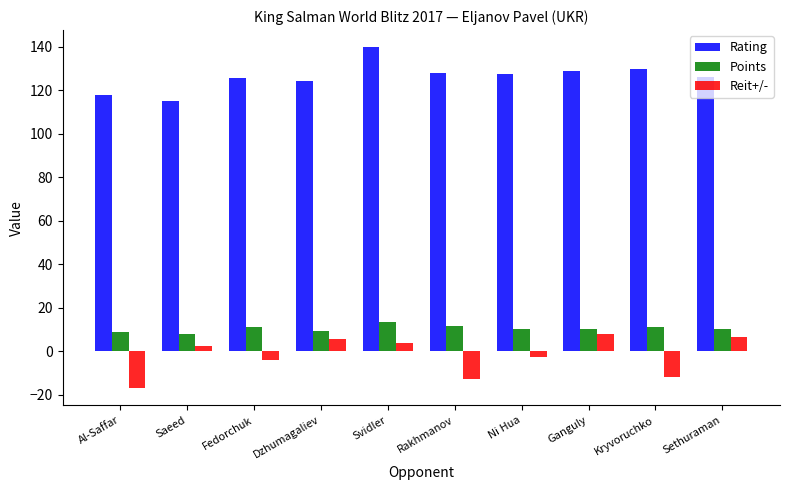

Is the value of Points at Kryvoruchko greater than the value of Reit+/- at Sethuraman?

Yes